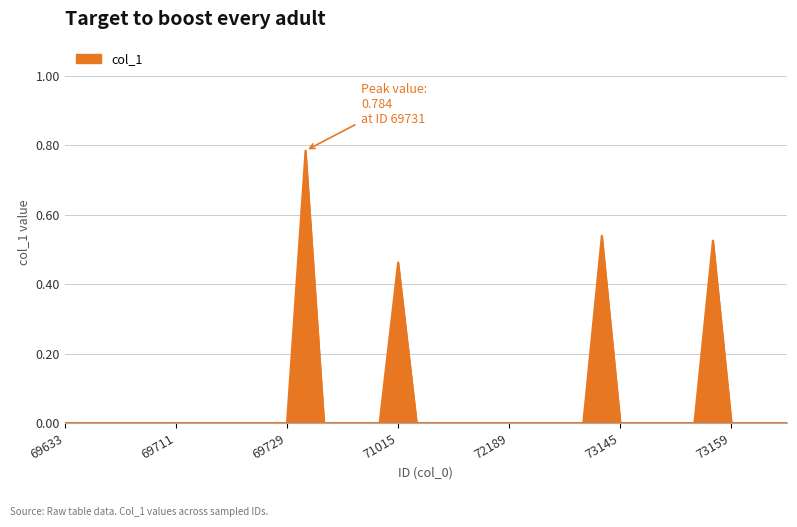

What is the greatest value displayed?

0.8